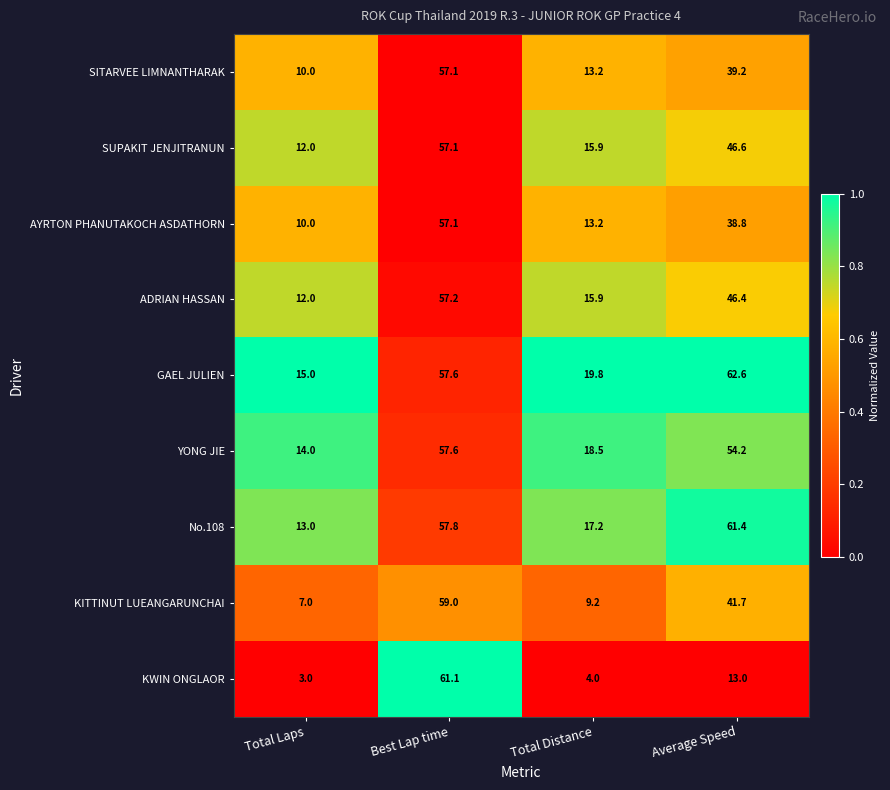

List the labels in order of ADRIAN HASSAN value, smallest first.

Total Laps, Total Distance, Average Speed, Best Lap time